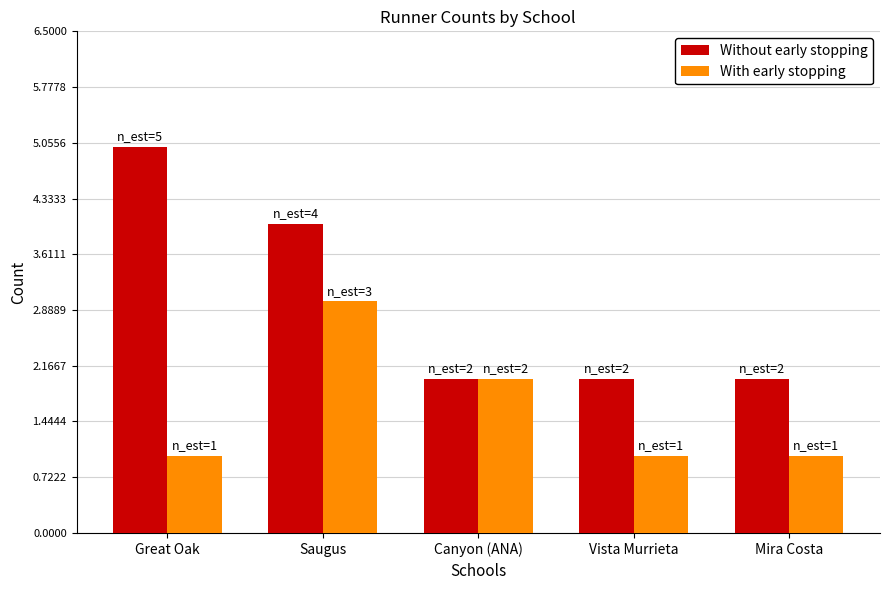

Which series has the widest spread of values?

Without early stopping